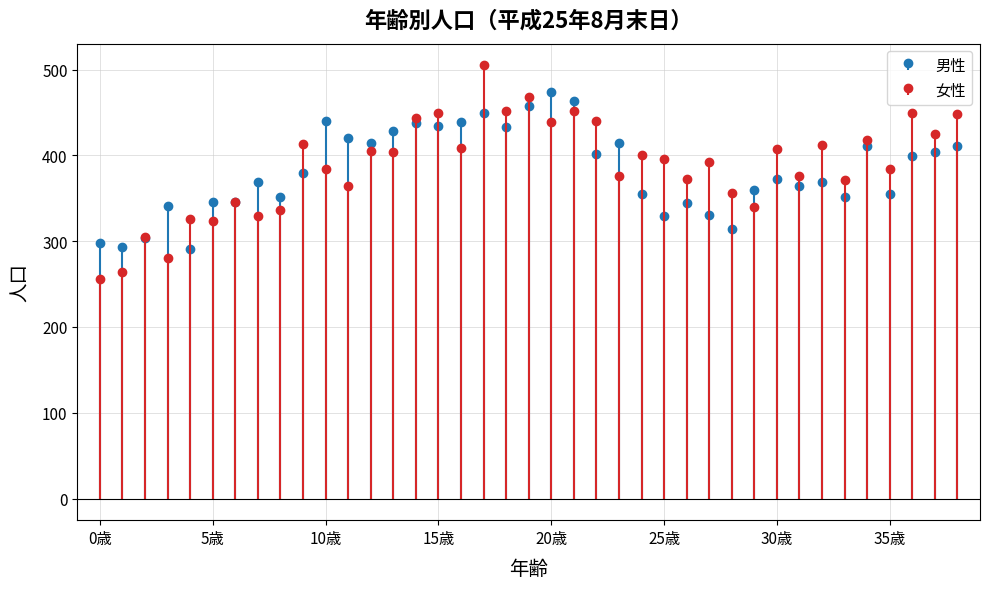

Reading left to right, what are all the values shown in this chart?

男性: 0歳=298	1歳=293	2歳=304	3歳=341	4歳=291	5歳=346	6歳=346	7歳=369	8歳=351	9歳=380	10歳=440	11歳=420	12歳=414	13歳=429	14歳=438	15歳=434	16歳=439	17歳=450	18歳=433	19歳=458	20歳=474	21歳=463	22歳=402	23歳=415	24歳=355	25歳=329	26歳=344	27歳=331	28歳=314	29歳=360	30歳=372	31歳=364	32歳=369	33歳=352	34歳=411	35歳=355	36歳=399	37歳=404	38歳=411
女性: 0歳=256	1歳=264	2歳=305	3歳=280	4歳=326	5歳=324	6歳=346	7歳=329	8歳=336	9歳=413	10歳=384	11歳=364	12歳=405	13歳=404	14歳=444	15歳=449	16歳=409	17歳=505	18歳=452	19歳=468	20歳=439	21歳=452	22歳=440	23歳=376	24歳=400	25歳=396	26歳=373	27歳=392	28歳=356	29歳=340	30歳=408	31歳=376	32歳=412	33歳=371	34歳=418	35歳=384	36歳=449	37歳=425	38歳=448